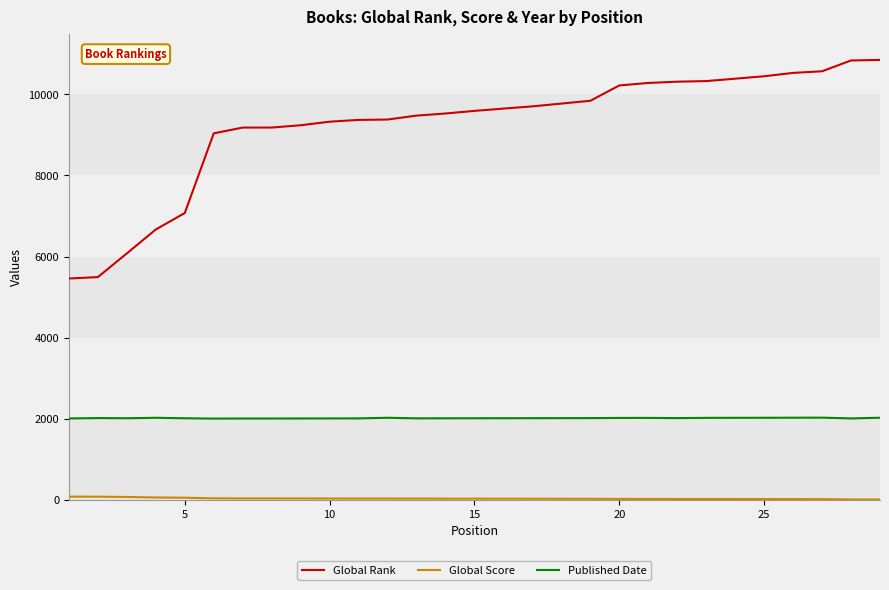

True or false: Published Date and Global Rank intersect in this chart.

False